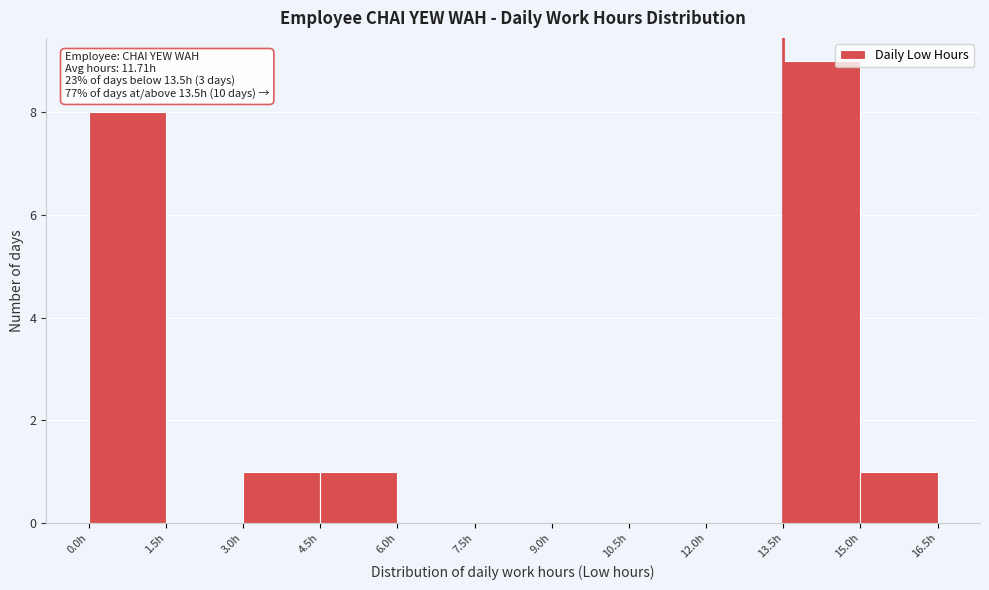

Over which range of the x-axis is the bar tallest?

13.5 to 15.0